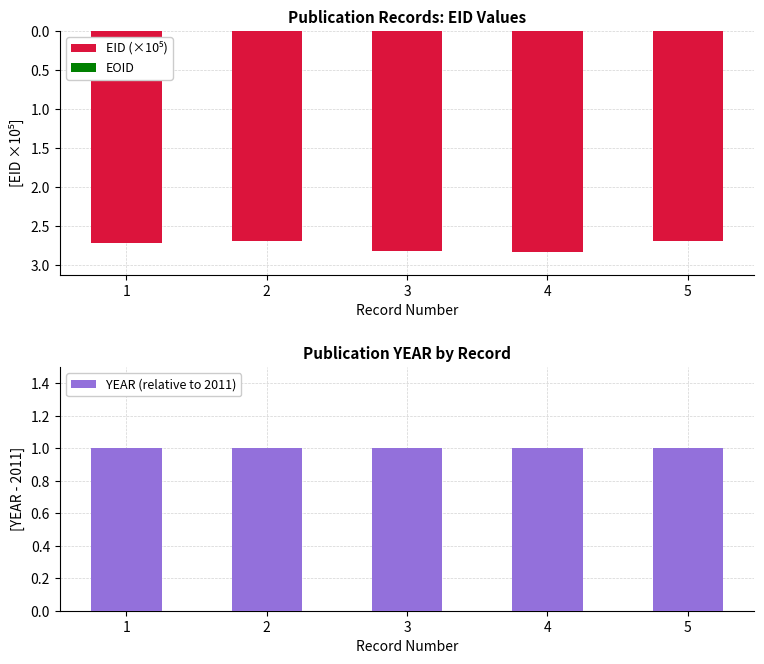

The EOID series shows 0.0 at 4. True or false?

True